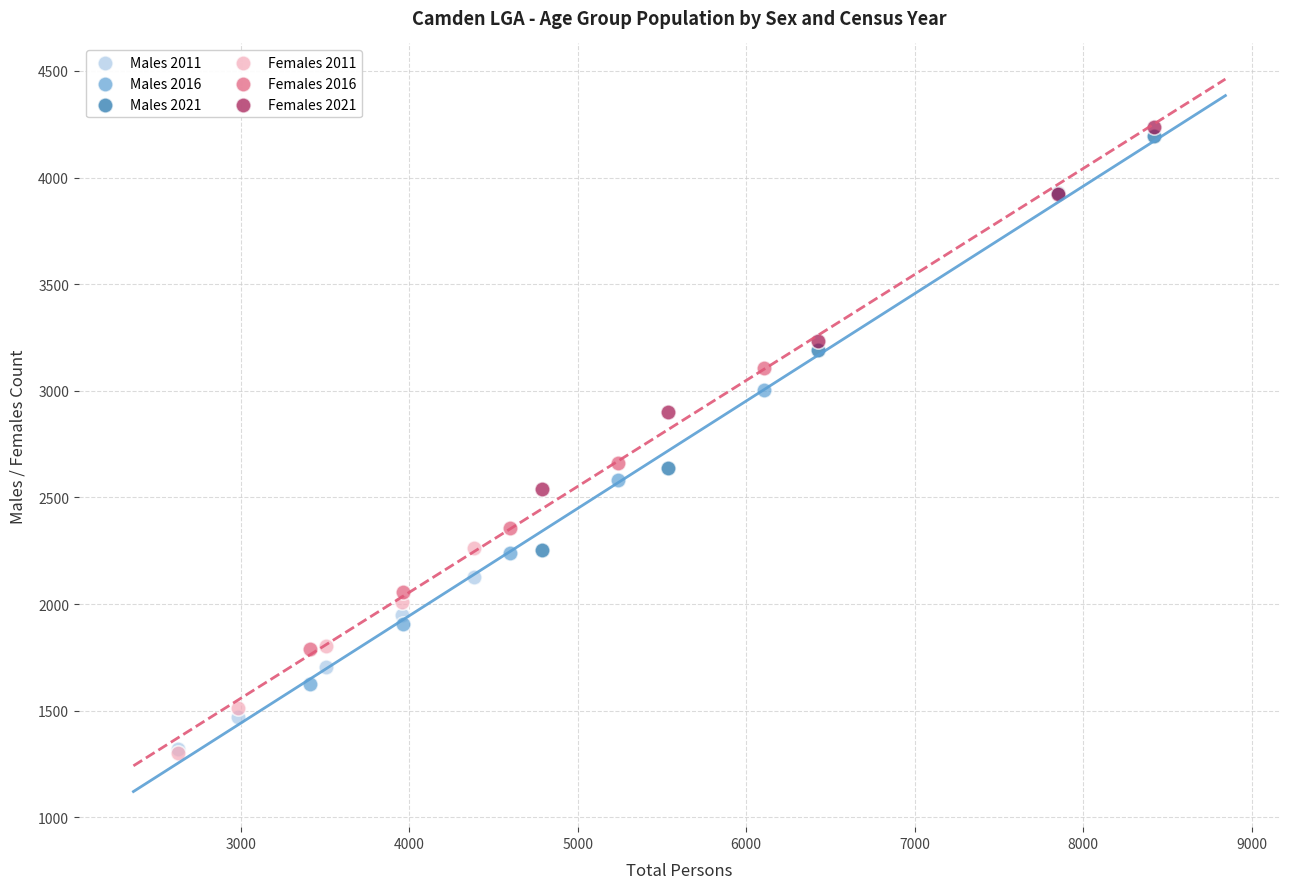

Which series has the widest spread of Y values?

Males 2021